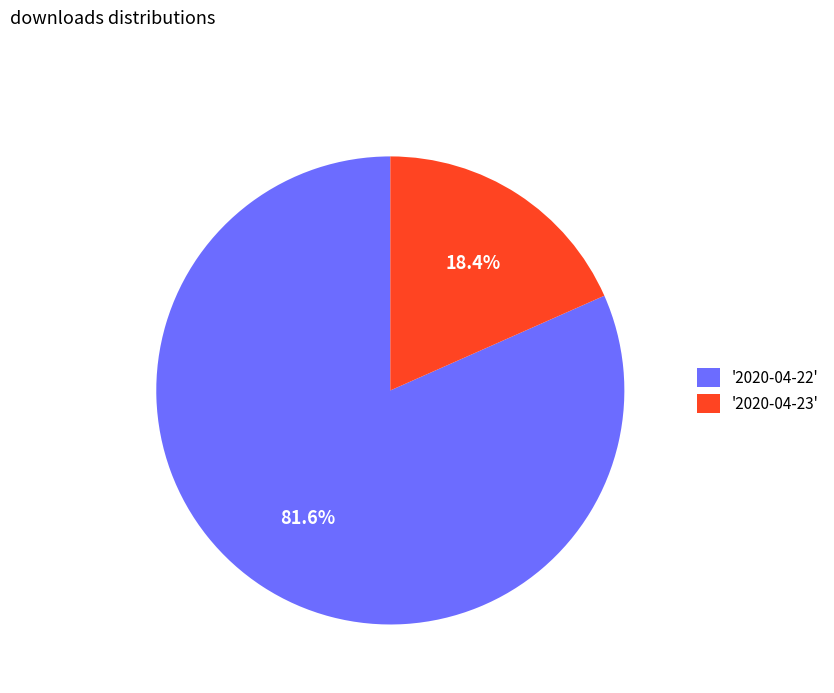

How many segments does this pie chart have?

2